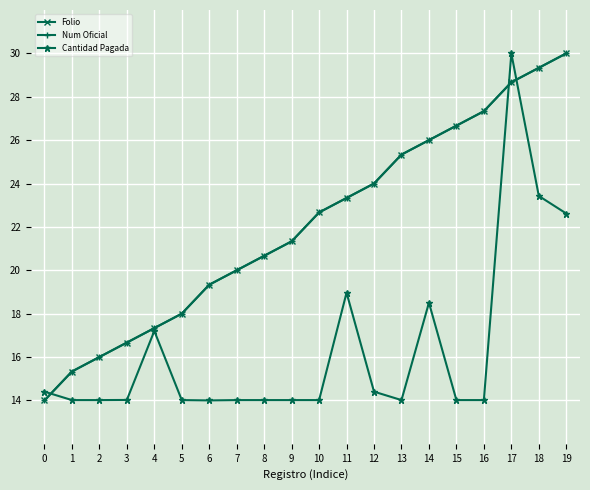

The value of Folio at 12 is 38.4. True or false?

False